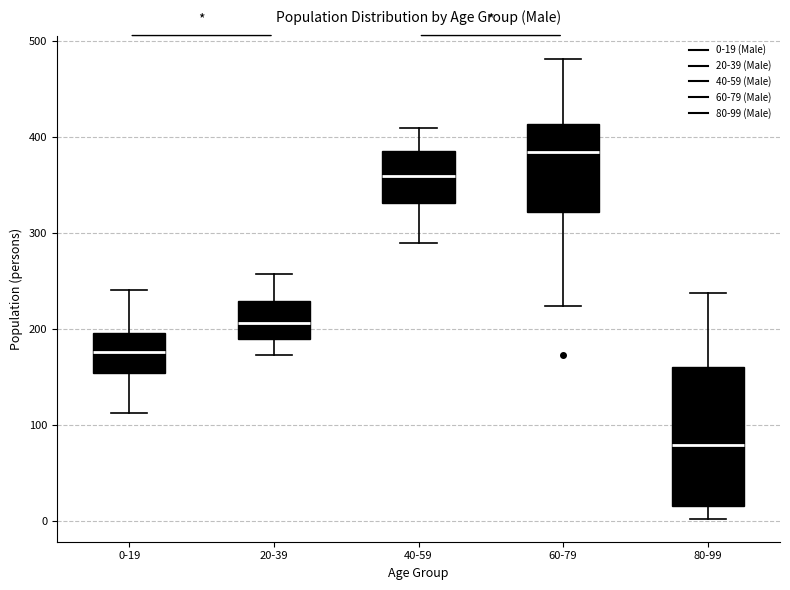

Where does the upper whisker of the box for 60-79 end on the y-axis? The values are not printed on the chart, so give them approximately, as read against the axis.

480